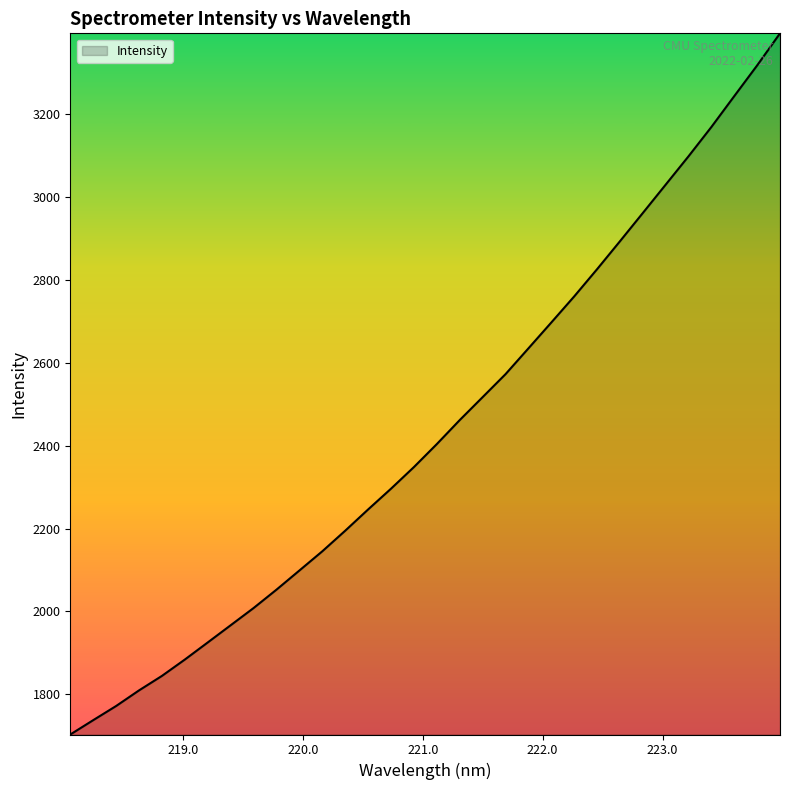

What is the minimum value shown in the chart?

1702.9